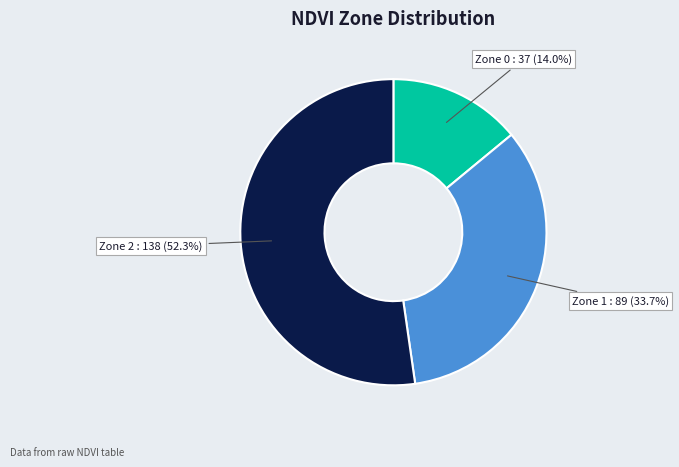

Which slice represents more than half of the pie?

Zone 2